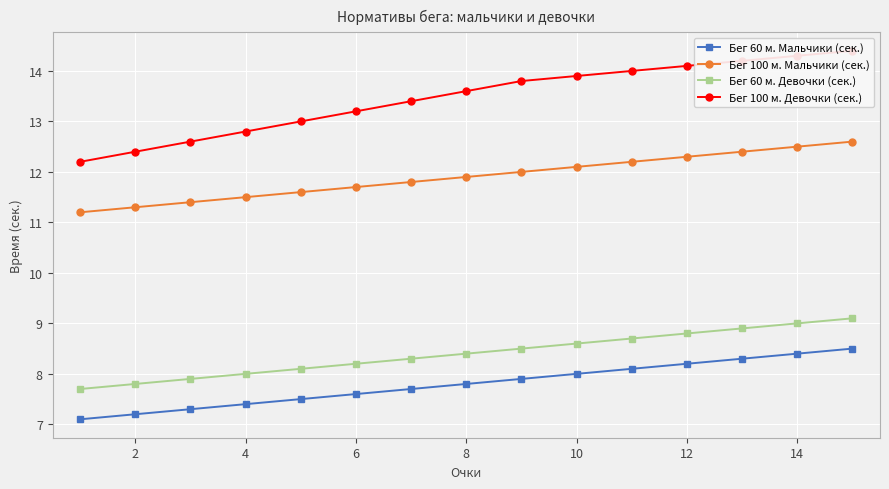

True or false: Бег 60 м. Девочки (сек.) and Бег 100 м. Мальчики (сек.) cross at least once.

False